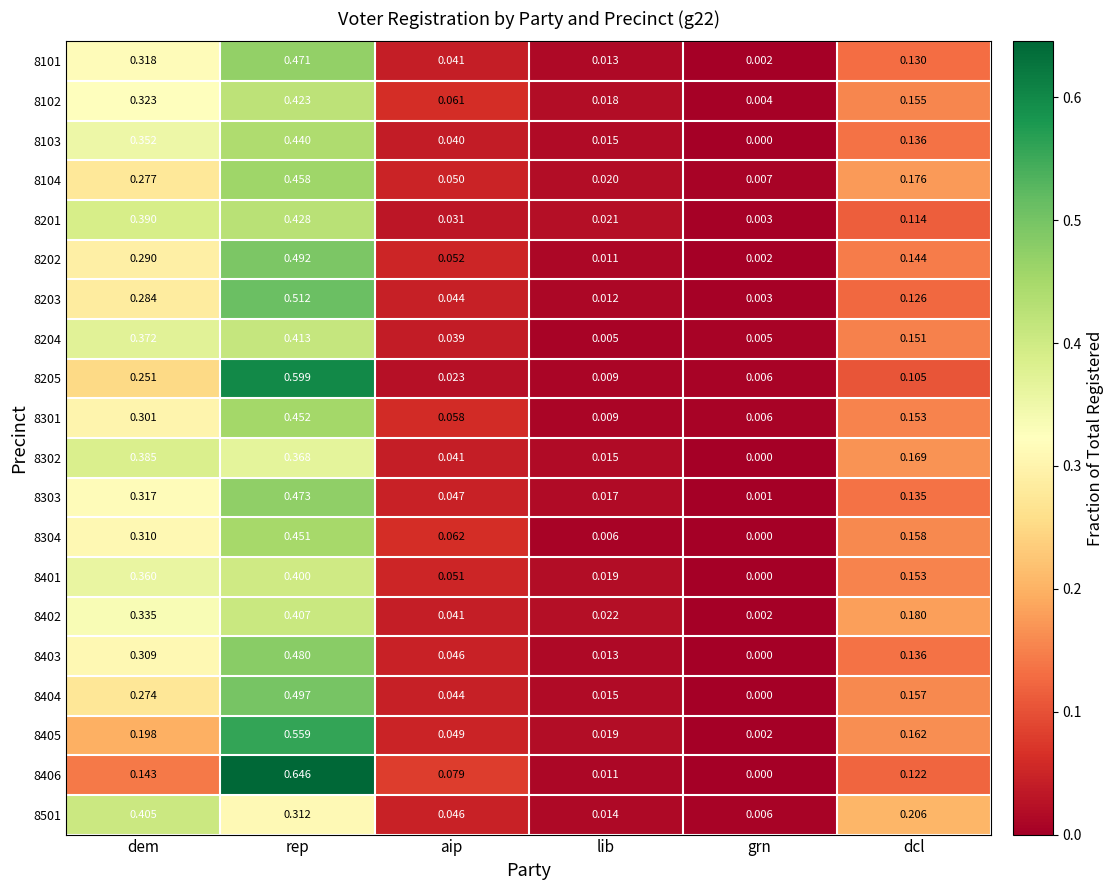

At which category is the sum across all series the highest?

rep